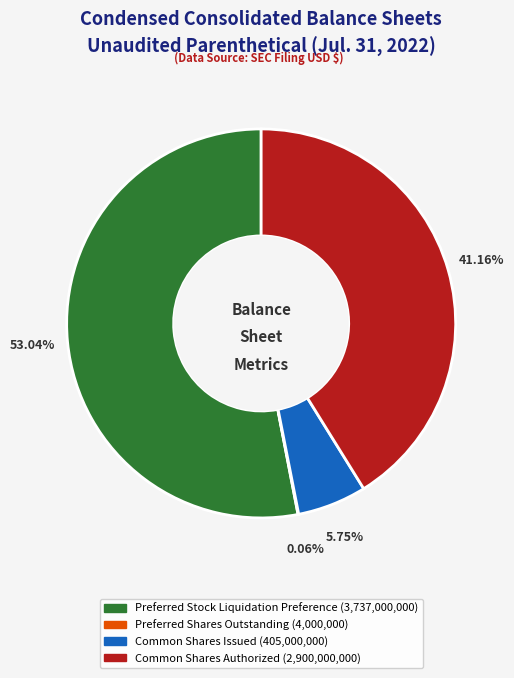

Combined, do Common Shares Issued and Preferred Stock Liquidation Preference account for over 50%?

Yes